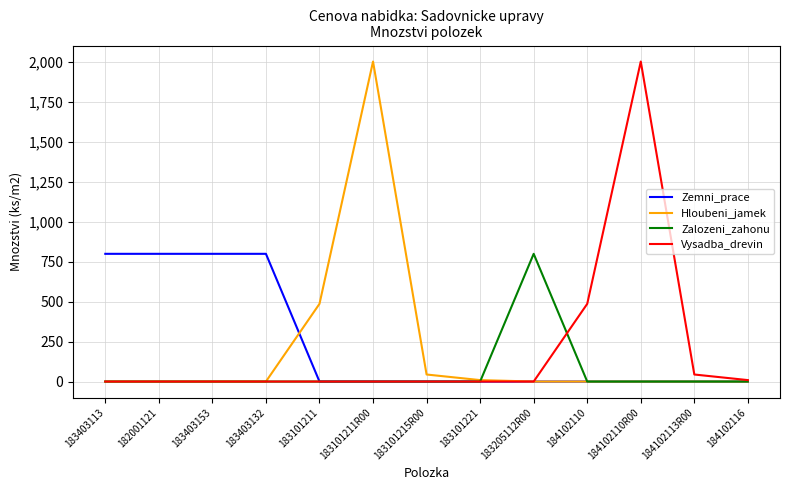

What is the difference between the maximum and minimum values in the Zemni_prace series?

799